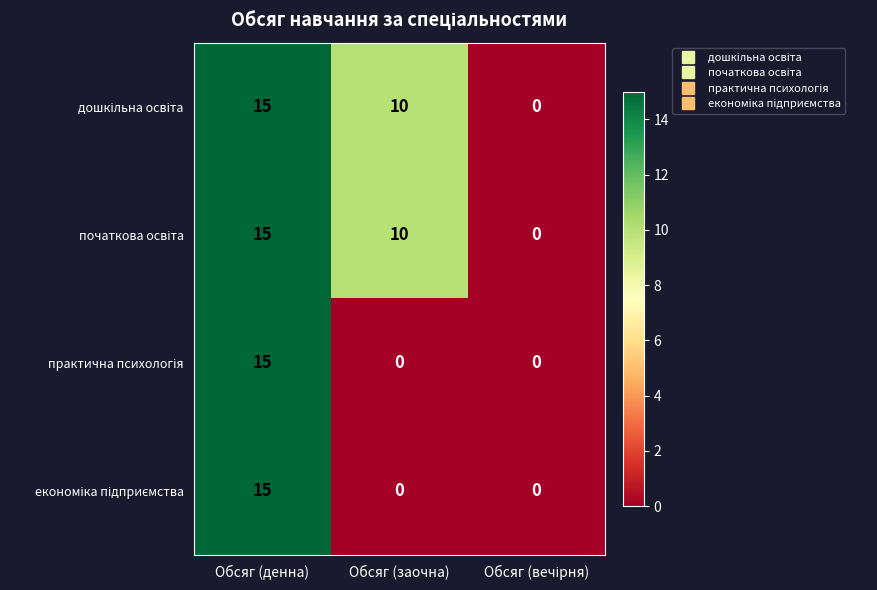

At which category is the sum across all series the highest?

Обсяг (денна)